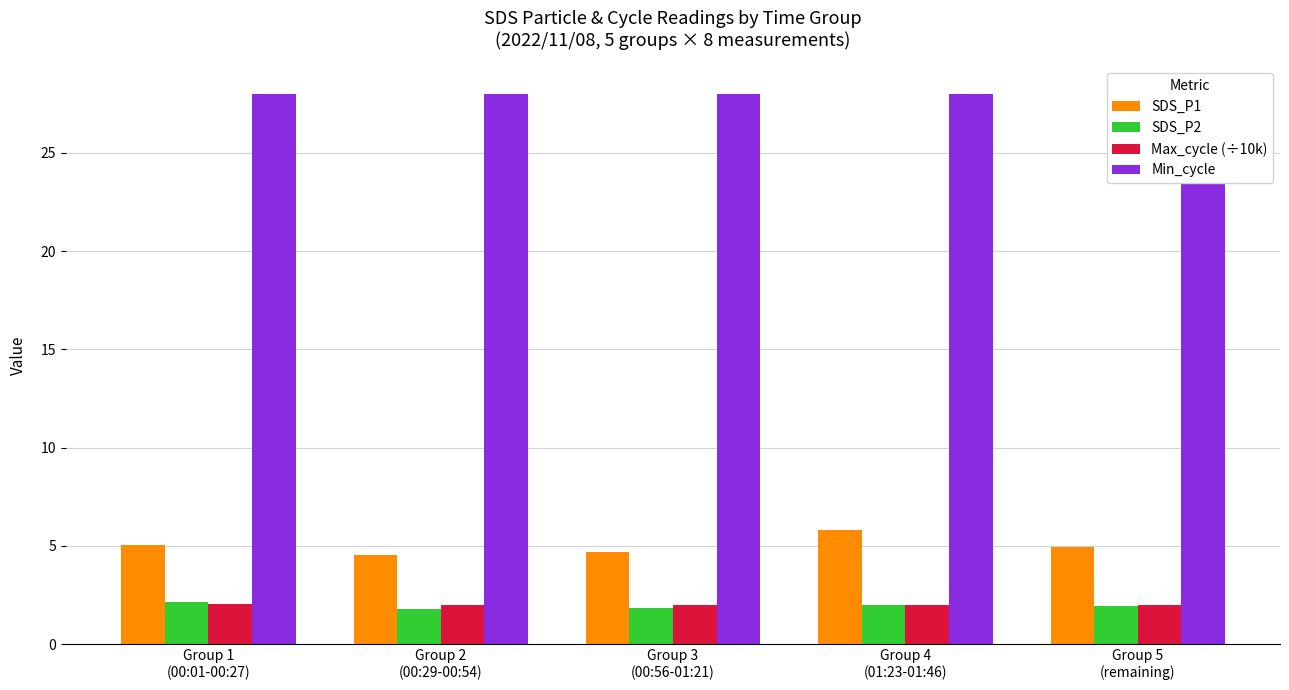

True or false: Max_cycle (÷10k) has a value of 2.0 at Group 1
(00:01-00:27).

True